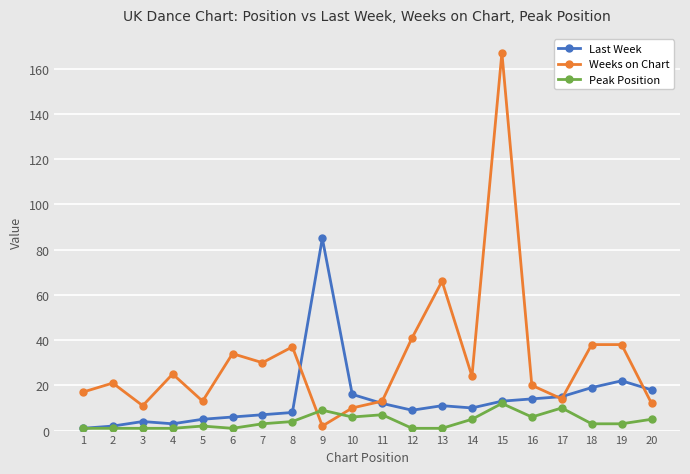

What are all the series names shown in the legend?

Last Week, Weeks on Chart, Peak Position